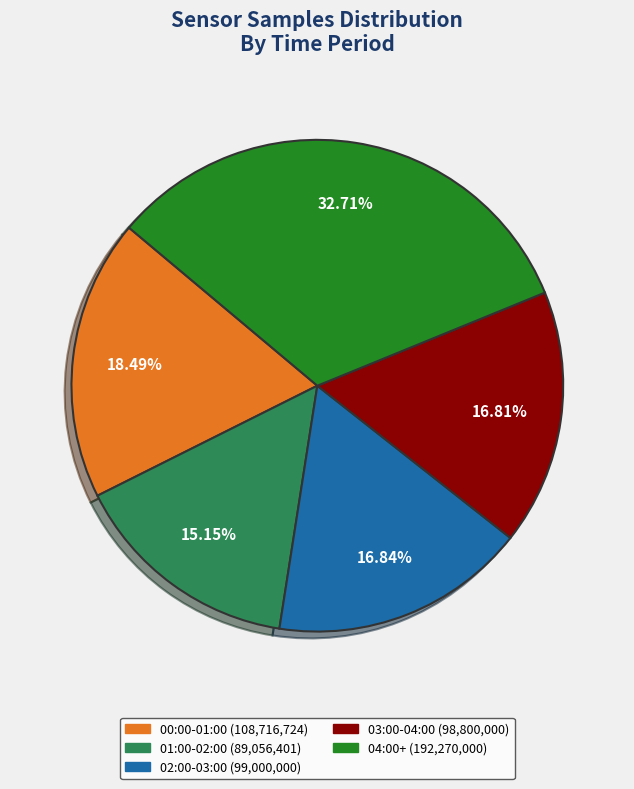

Is there a majority slice in this chart?

No